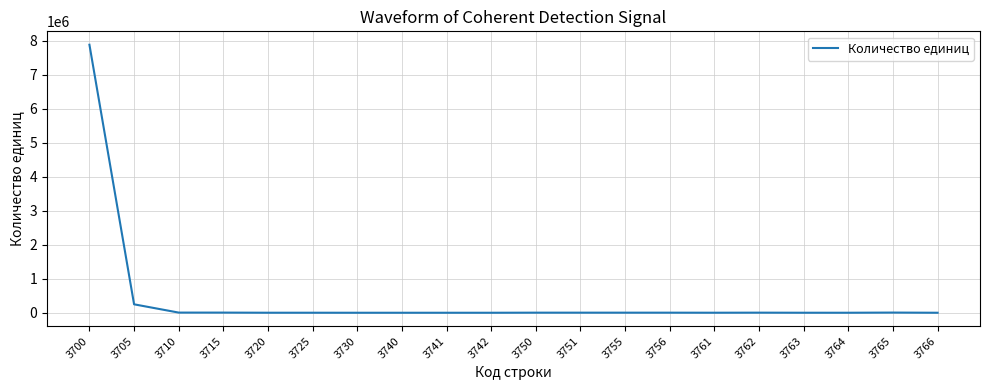

At which label is the value closest to 3943629?

3705